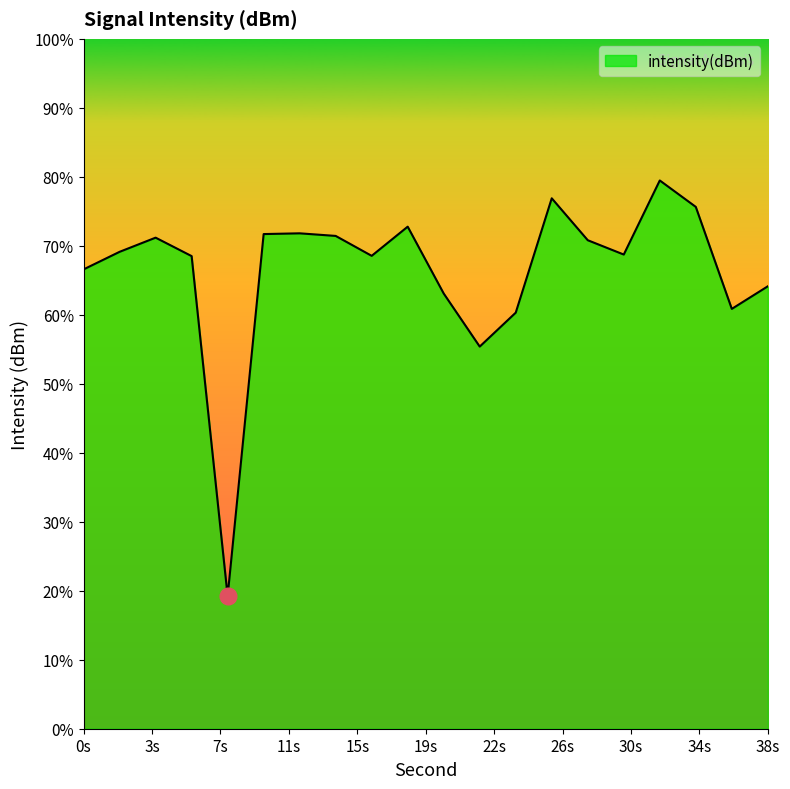

What is the change in value from 20 to 24?

-1.7